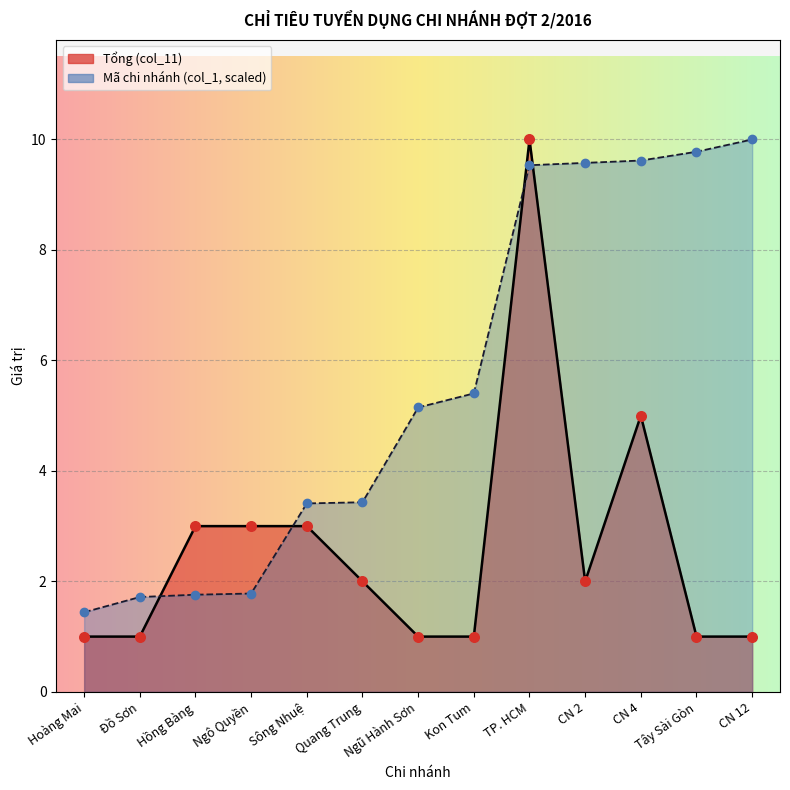

Which series contains the lowest Y value?

Tổng (col_11)